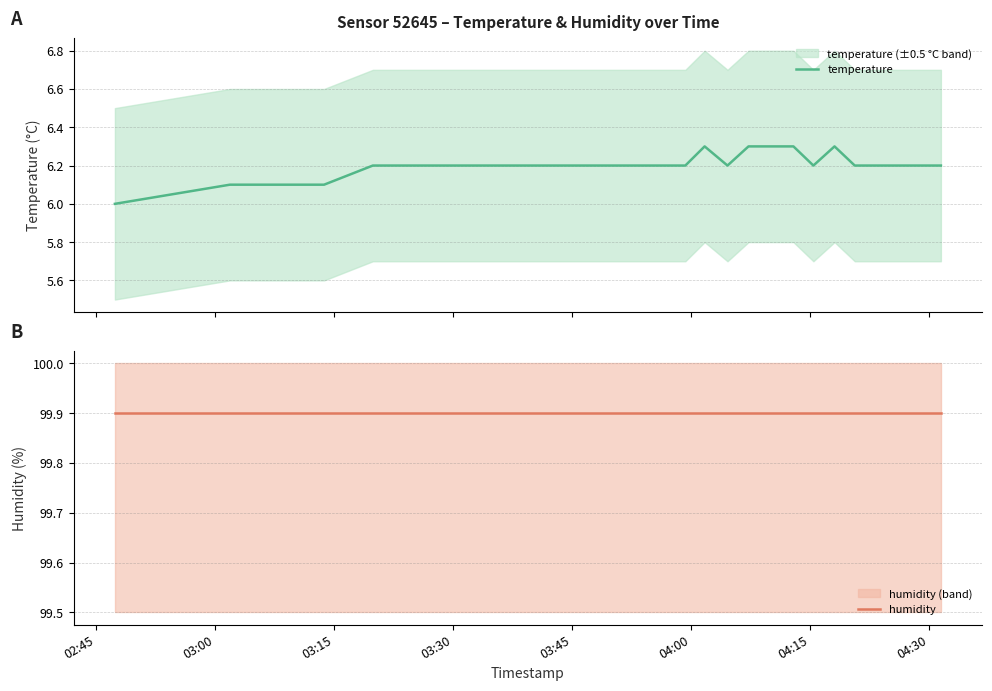

Does the chart display data point markers on the line(s)?

No